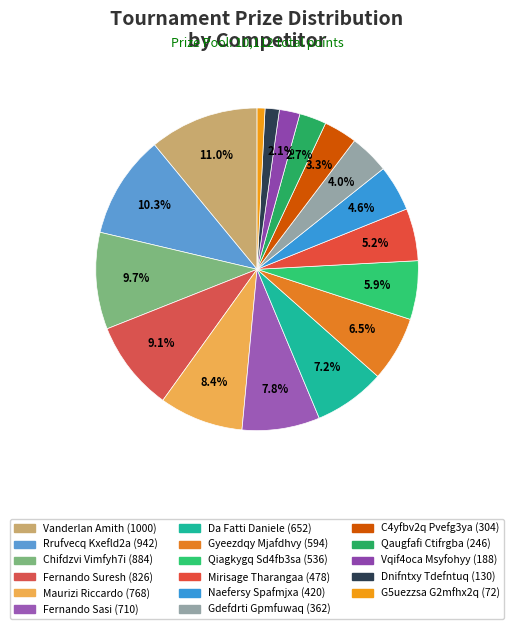

Is it true that Vanderlan Amith is 11% of the pie?

True